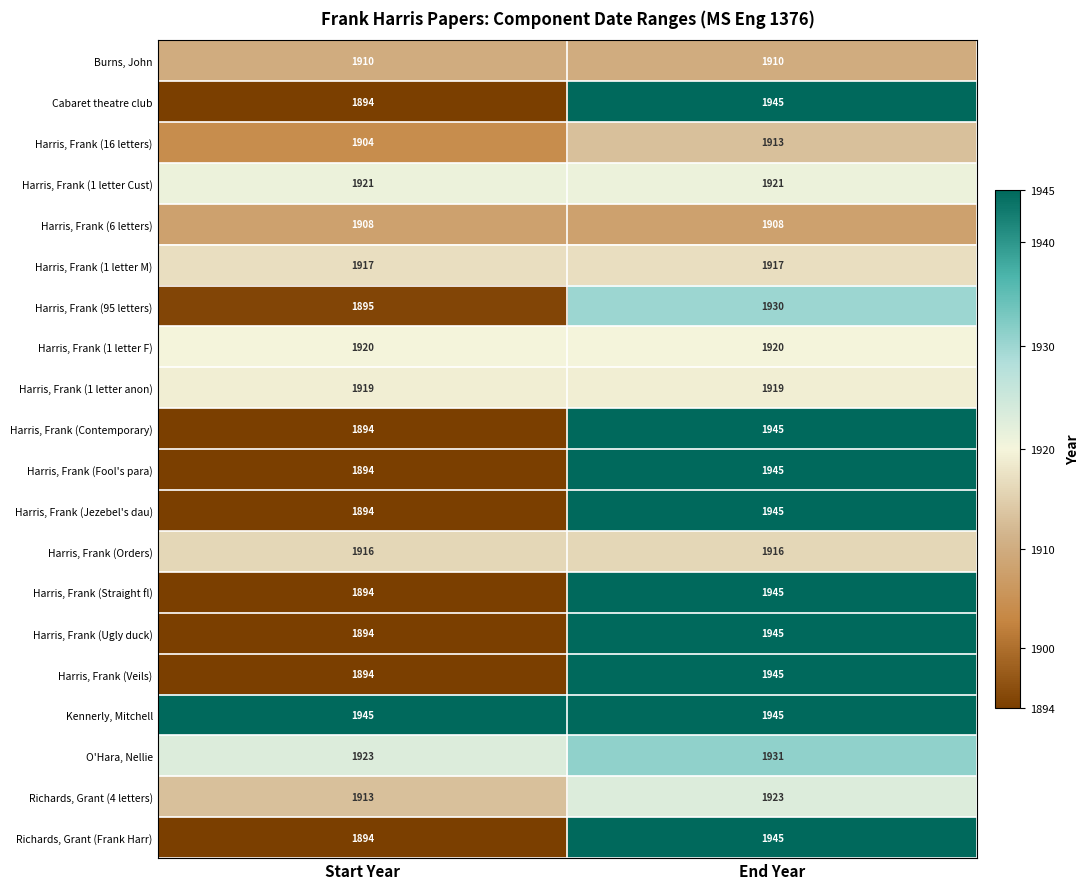

What is the difference between the maximum and minimum values in the Harris, Frank (Contemporary) series?

51